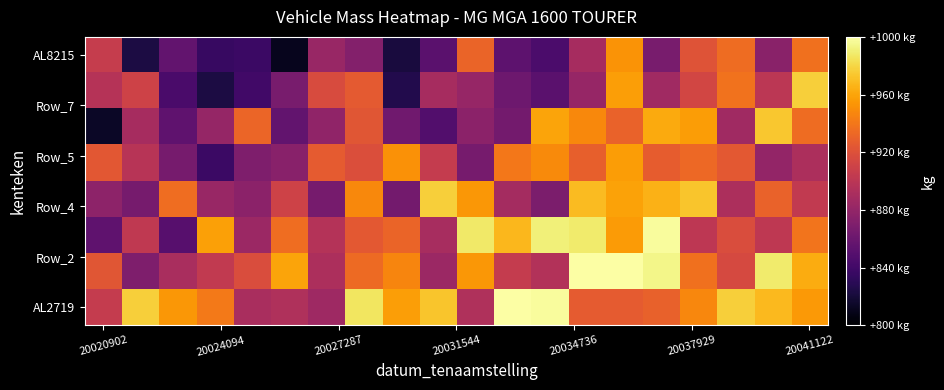

At how many categories does at least one series exceed 982?

8